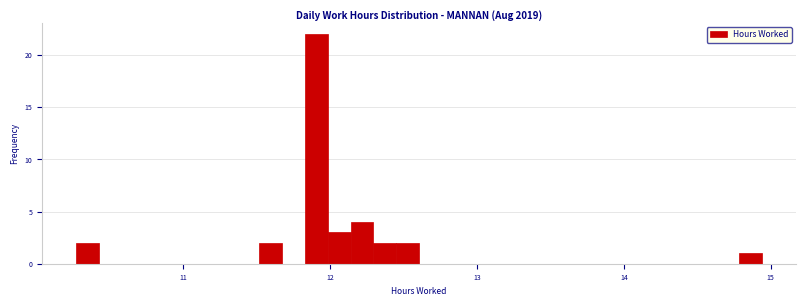

Read against the x-axis, roughly where is the centre of the tallest bar?

11.9